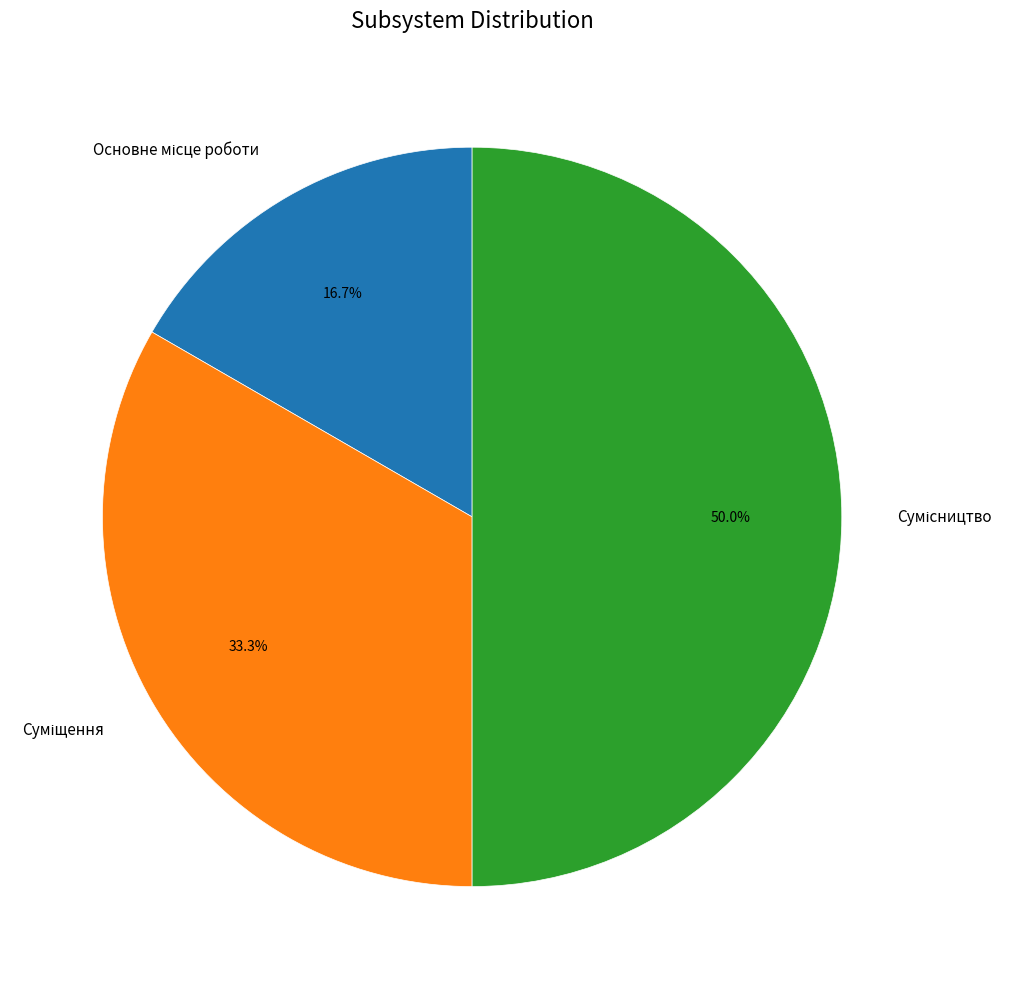

How many slices are in this pie chart?

3